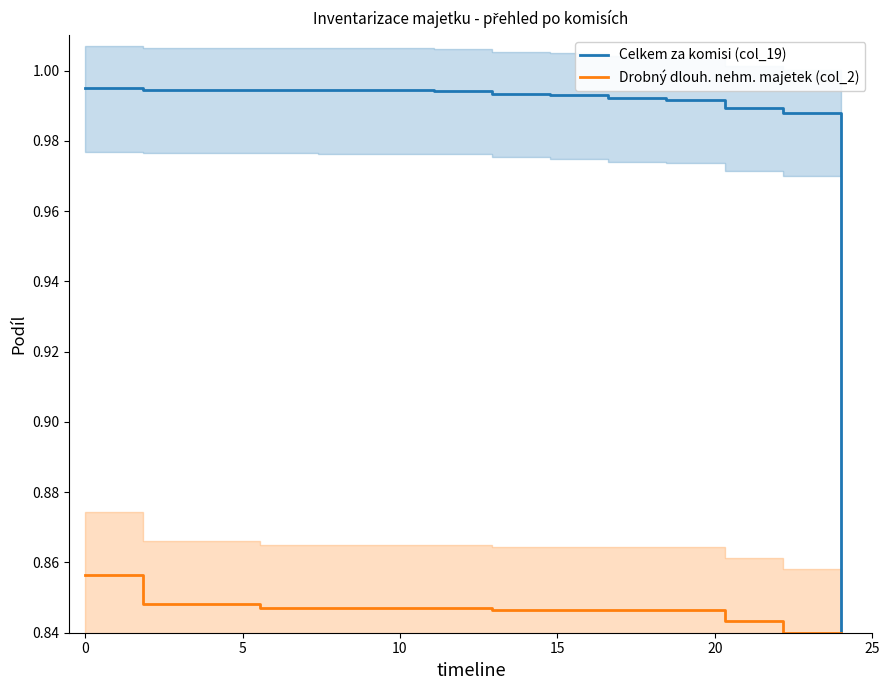

What is the minimum value for Drobný dlouh. nehm. majetek (col_2)?

0.8